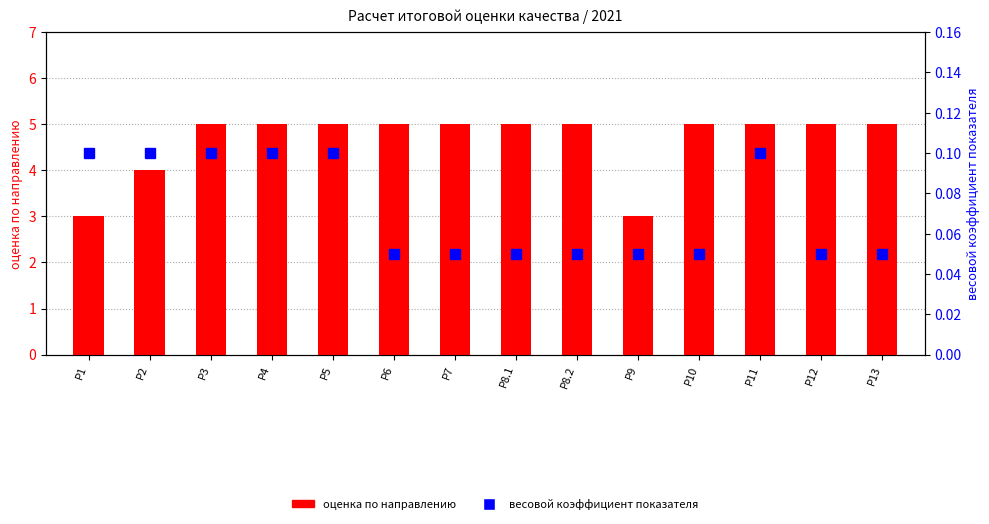

What is the minimum value for оценка по направлению?

3.0